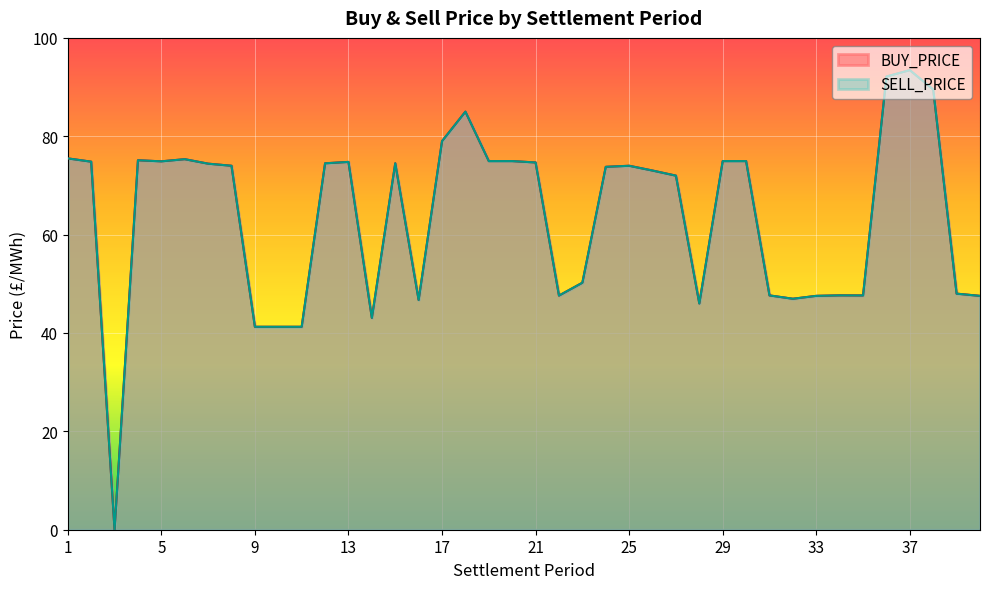

True or false: BUY_PRICE and SELL_PRICE cross at least once.

False